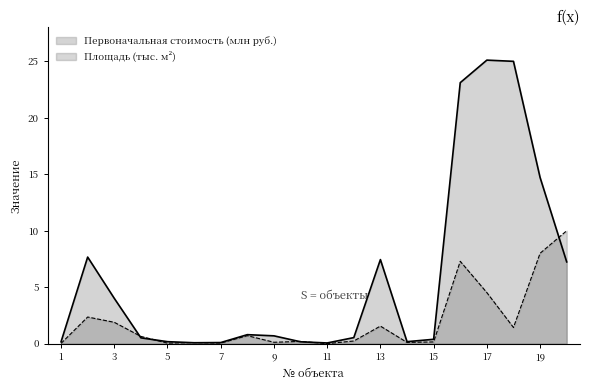

List the series in order of their overall mean, highest first.

Первоначальная стоимость (млн руб.), Площадь (тыс. м²)